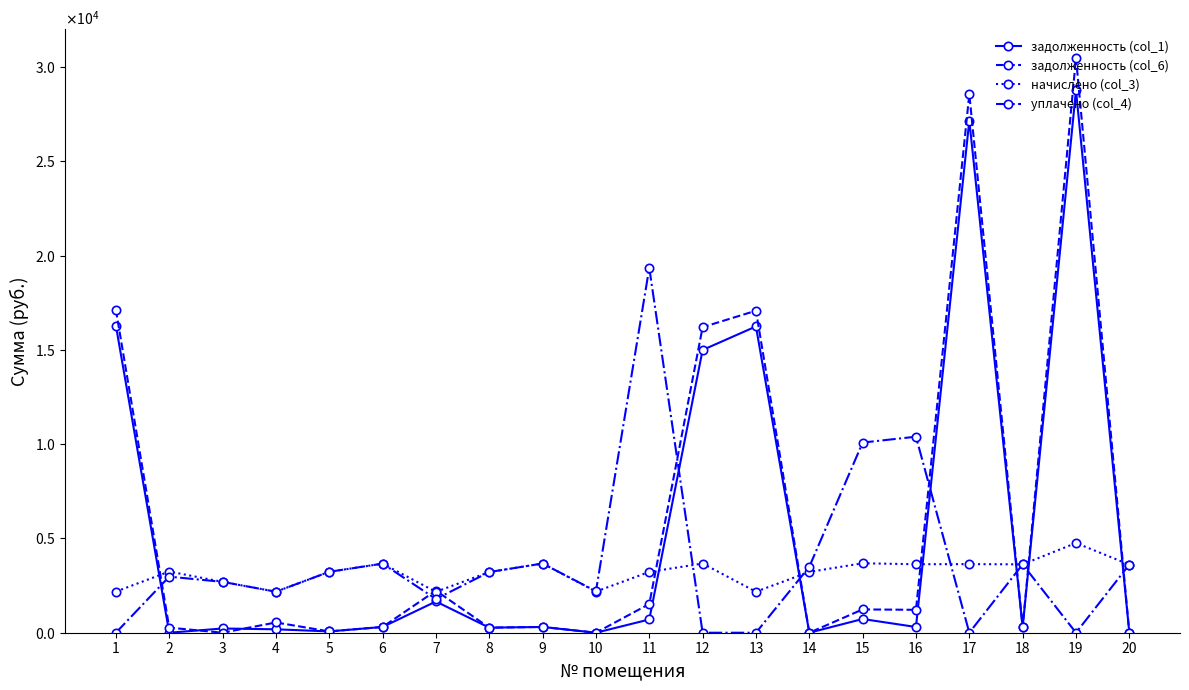

Reading left to right, what are all the values shown in this chart?

задолженность (col_1): 1=16287.4	2=0.0	3=224.7	4=181.3	5=69.6	6=305.3	7=1656.0	8=268.2	9=305.8	10=0.0	11=702.5	12=14992.9	13=16241.4	14=0.0	15=727.8	16=303.6	17=27161.5	18=302.1	19=28764.3	20=0.0
задолженность (col_6): 1=17123.7	2=270.0	3=0.0	4=544.2	5=69.6	6=305.3	7=2231.0	8=268.2	9=305.8	10=0.0	11=1522.7	12=16202.6	13=17075.2	14=0.0	15=1235.6	16=1215.5	17=28556.1	18=302.1	19=30485.8	20=0.0
начислено (col_3): 1=2181.5	2=3243.6	3=2696.6	4=2175.1	5=3230.9	6=3663.4	7=2168.8	8=3218.2	9=3669.7	10=2181.5	11=3224.5	12=3669.7	13=2175.1	14=3224.5	15=3682.4	16=3631.6	17=3637.9	18=3625.2	19=4757.3	20=3612.5
уплачено (col_4): 1=0.0	2=2973.3	3=2696.6	4=2174.8	5=3230.9	6=3663.4	7=1787.2	8=3218.2	9=3669.7	10=2200.0	11=19347.1	12=0.0	13=0.0	14=3493.2	15=10083.4	16=10394.6	17=0.0	18=3625.2	19=0.0	20=3612.5